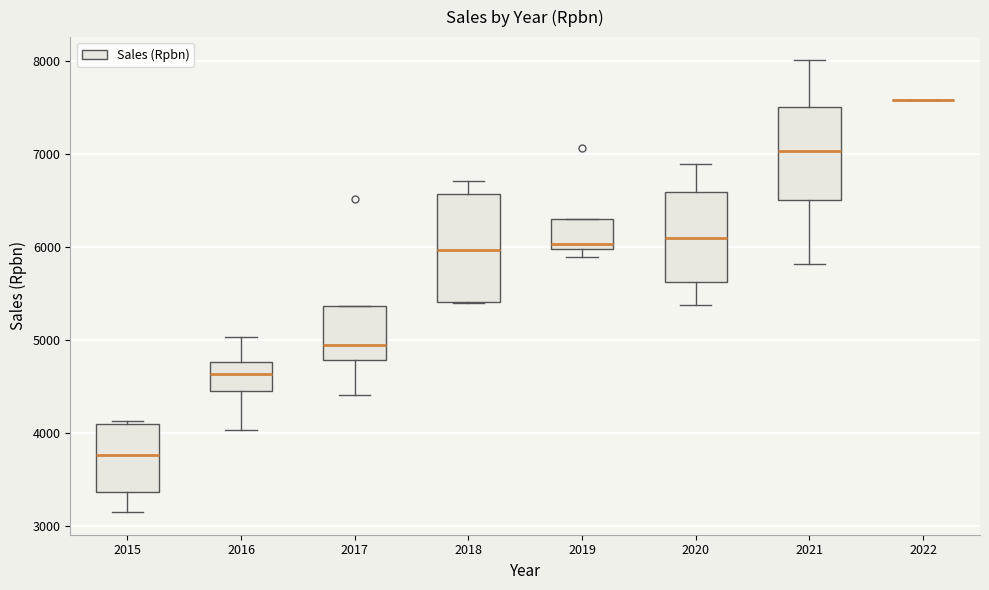

Reading left to right, read every box against the y-axis: the position of its median line, the range the box covers, and the ends of its whiskers. The values are not printed on the chart, so give them approximately, as read against the axis.

2015: median 3800, box 3400 to 4100, whiskers 3200 to 4100
2016: median 4600, box 4500 to 4800, whiskers 4000 to 5000
2017: median 4900, box 4800 to 5400, whiskers 4400 to 5400
2018: median 6000, box 5400 to 6600, whiskers 5400 to 6700
2019: median 6000 (just above the box's lower edge), box 6000 to 6300, whiskers 5900 to 6300
2020: median 6100, box 5600 to 6600, whiskers 5400 to 6900
2021: median 7000, box 6500 to 7500, whiskers 5800 to 8000
2022: box collapsed to a line at 7600, whiskers 7600 to 7600